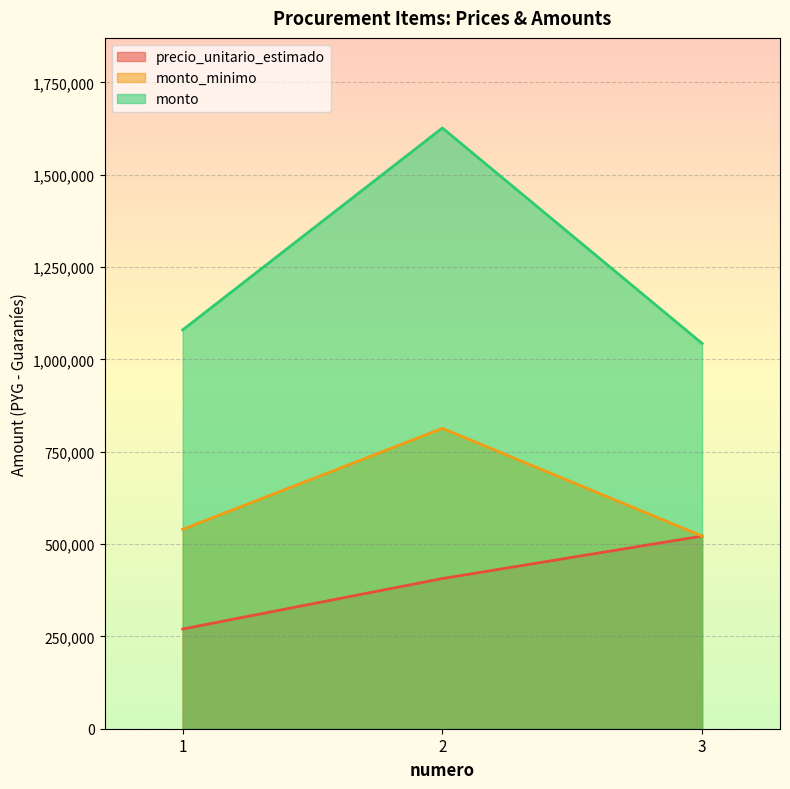

What is the value of the monto point at the 1st from the left?

1080000